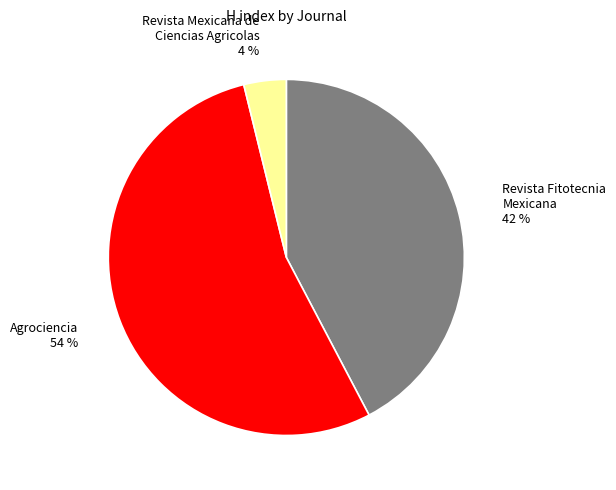

What is the ratio of the value at Agrociencia to the value at Revista Fitotecnia Mexicana?

1.3